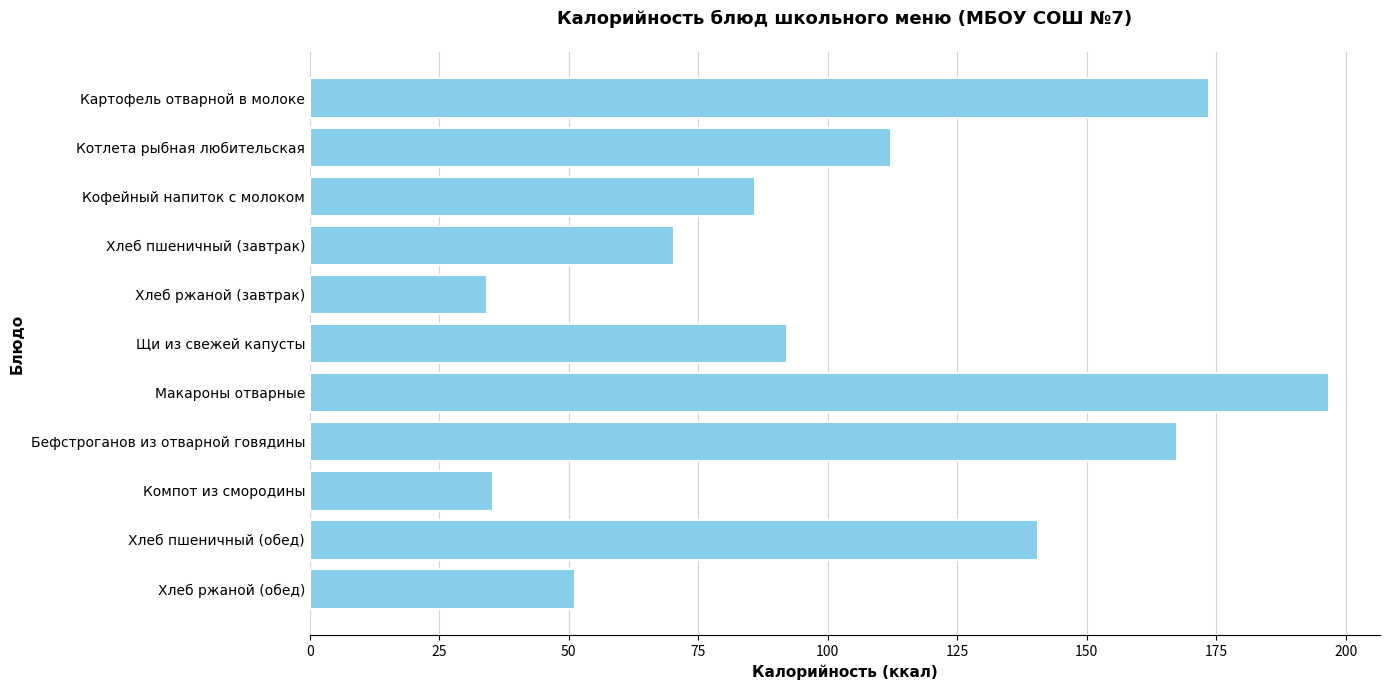

At which label is the value closest to 115?

Котлета рыбная любительская